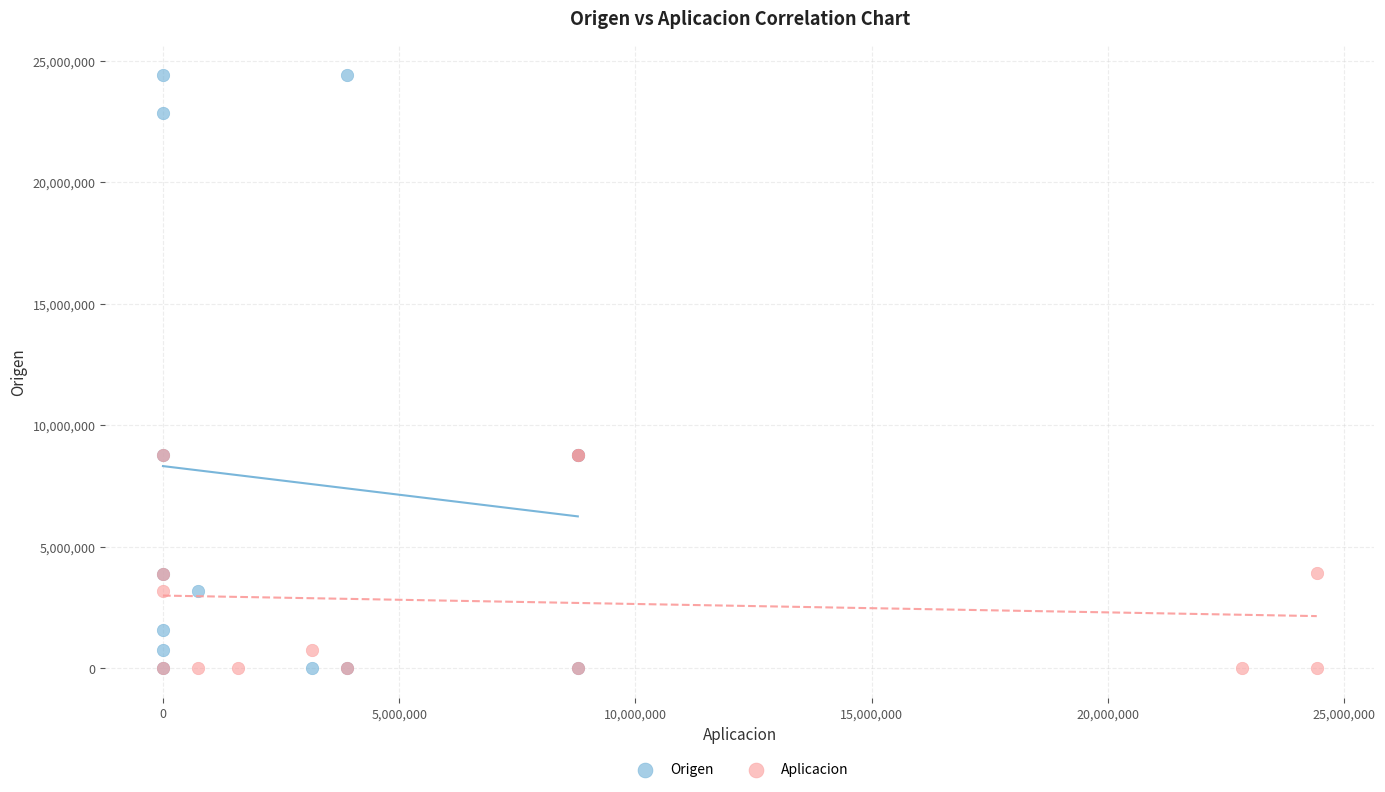

Which series contains the highest Y value?

Origen